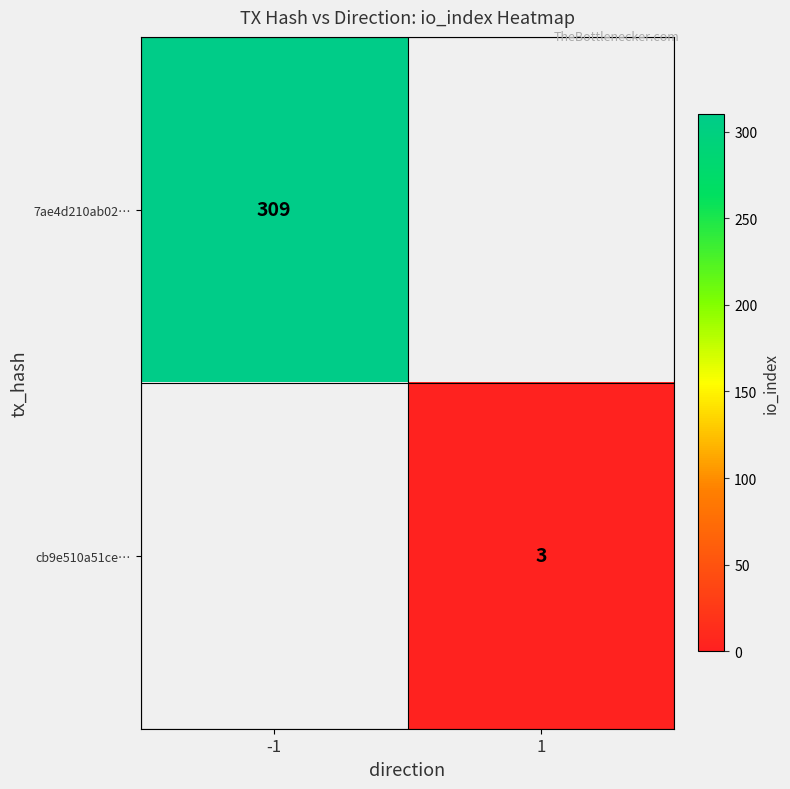

True or false: 7ae4d210ab02… has a value of 309 at -1.

True